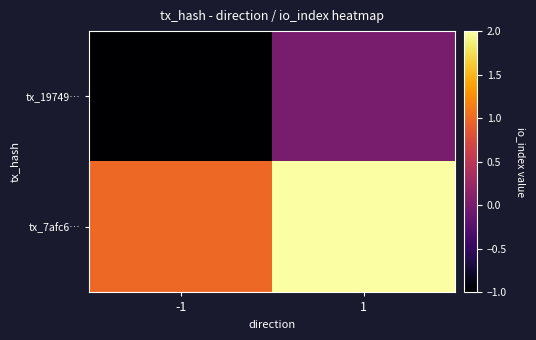

Which series has the largest total across all categories?

tx_7afc6…